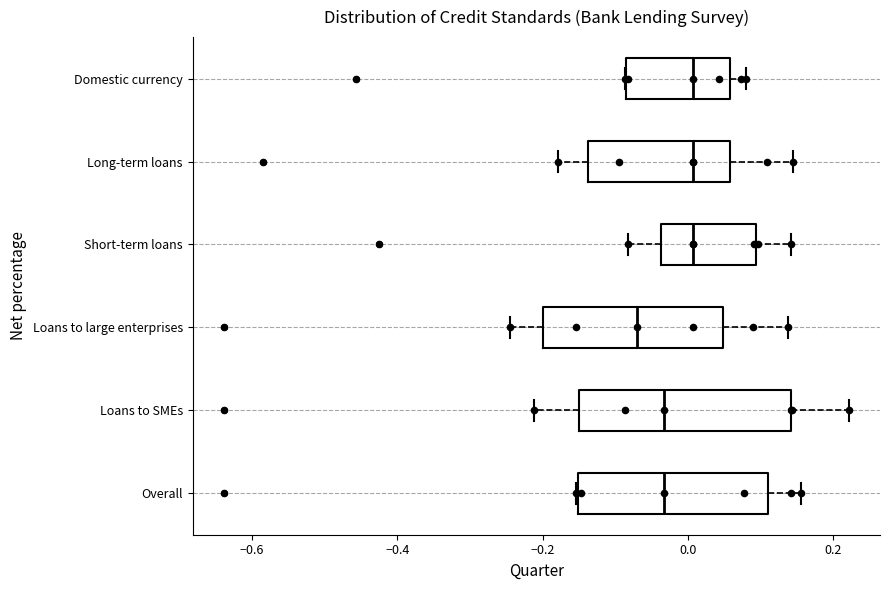

Reading bottom to top, read every box against the x-axis: the position of its median line, the range the box covers, and the ends of its whiskers. The values are not printed on the chart, so give them approximately, as read against the axis.

Overall: median -0.04, box -0.16 to 0.10, whiskers -0.16 to 0.16
Loans to SMEs: median -0.04, box -0.16 to 0.14, whiskers -0.22 to 0.22
Loans to large enterprises: median -0.08, box -0.20 to 0.04, whiskers -0.24 to 0.14
Short-term loans: median 0.00, box -0.04 to 0.10, whiskers -0.08 to 0.14
Long-term loans: median 0.00, box -0.14 to 0.06, whiskers -0.18 to 0.14
Domestic currency: median 0.00, box -0.08 to 0.06, whiskers -0.08 to 0.08